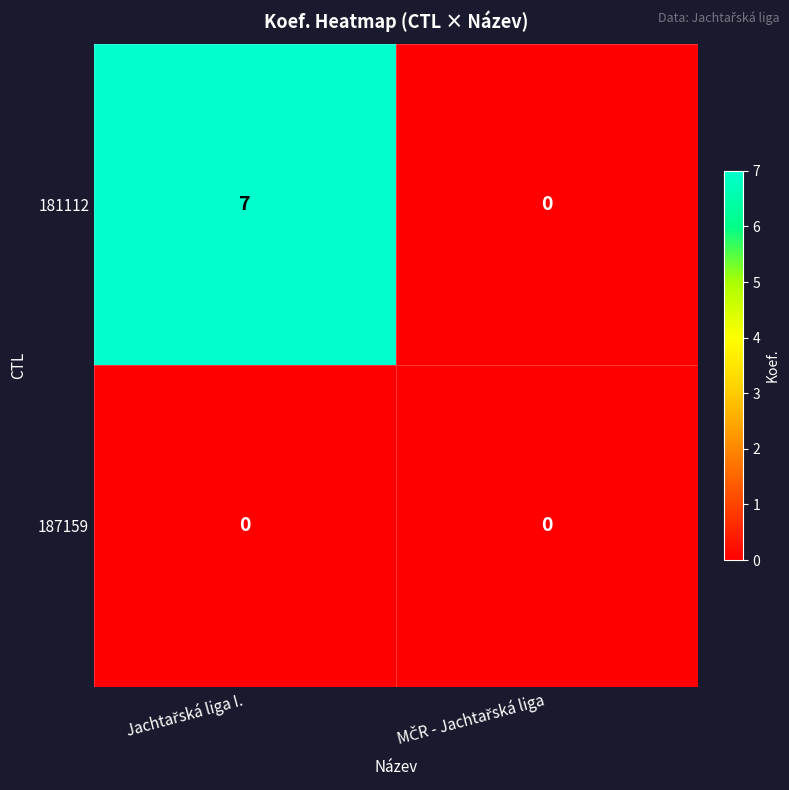

What is the maximum value shown in the chart?

7